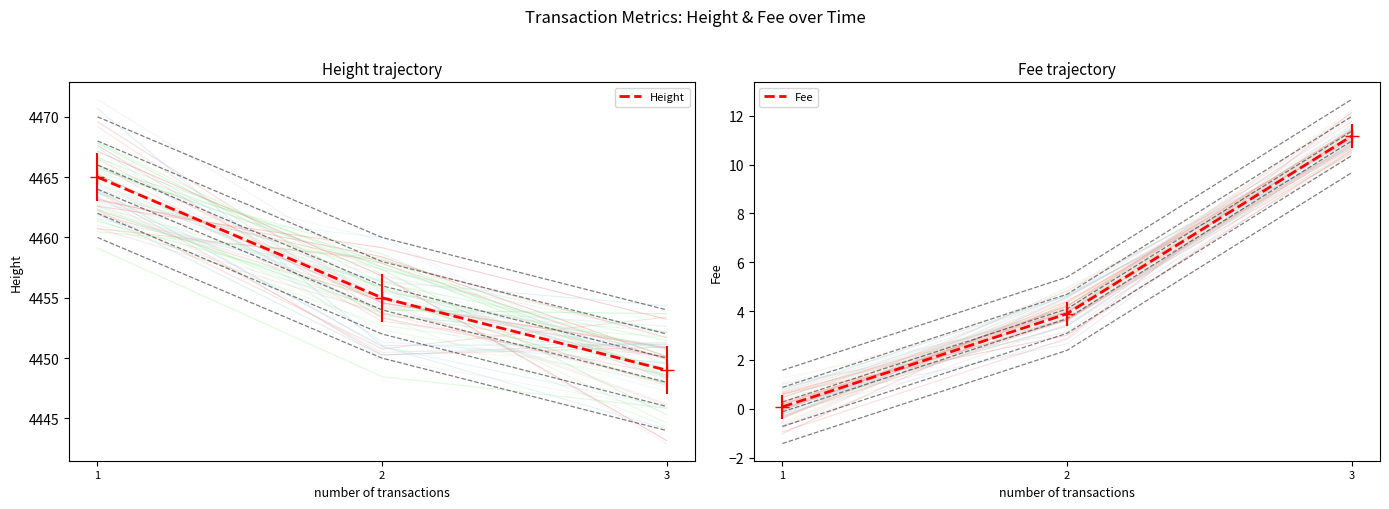

Reading left to right, extract all data points from this chart.

Height: 4465.0	4455.0	4449.0
Fee: 0.1	3.9	11.2